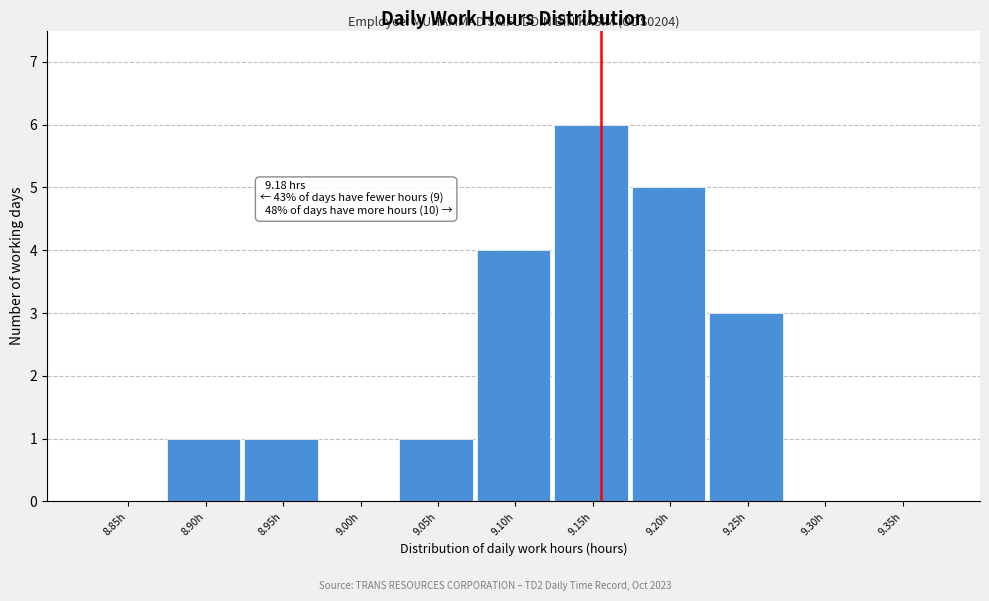

Reading left to right, extract all data points from this chart.

8.85h=0	8.90h=1	8.95h=1	9.00h=0	9.05h=1	9.10h=4	9.15h=6	9.20h=5	9.25h=3	9.30h=0	9.35h=0